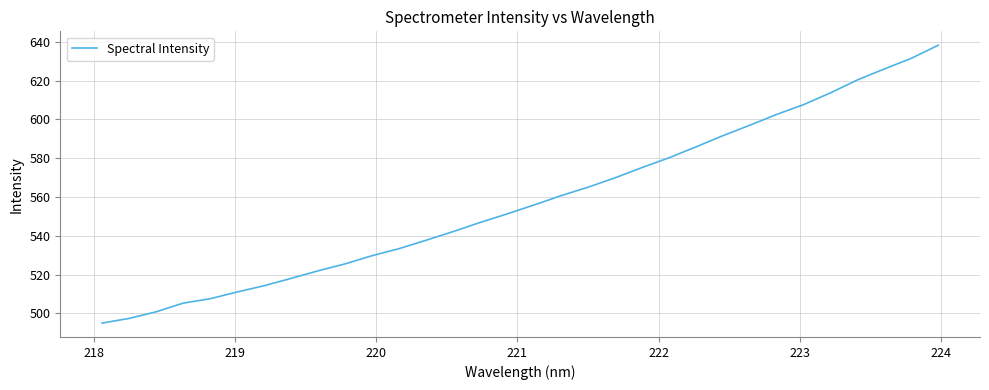

What is the difference between the maximum and minimum values?

143.2